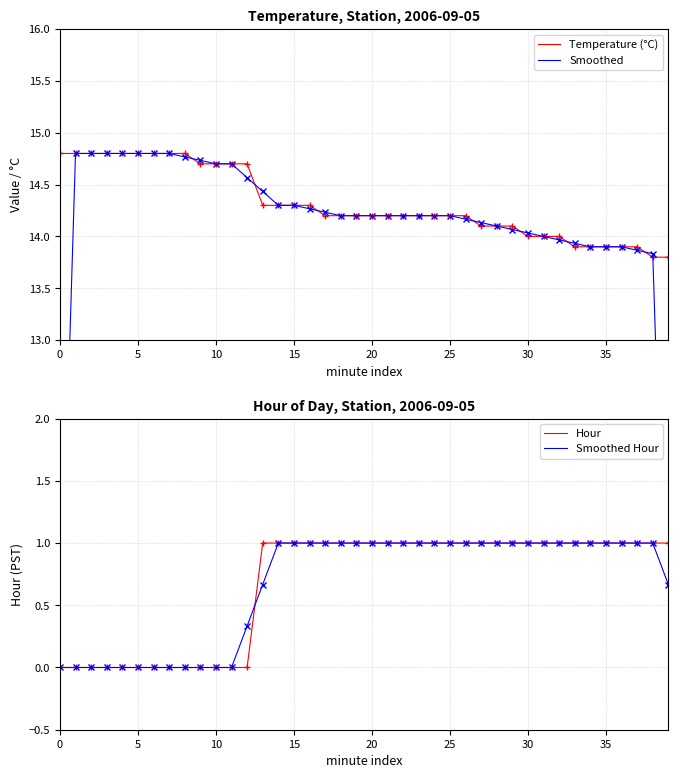

True or false: Hour and Temperature (°C) intersect in this chart.

False